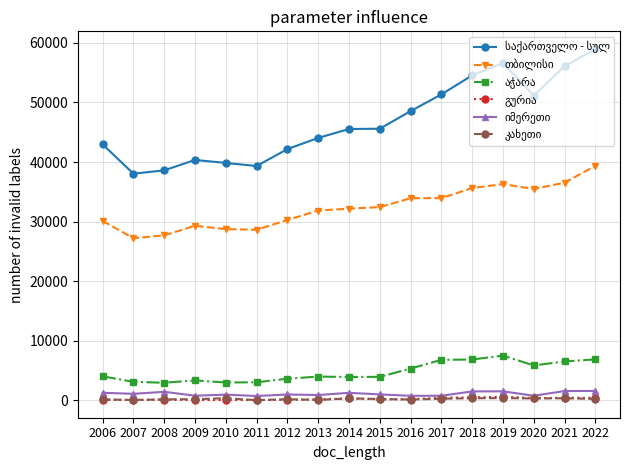

Which label corresponds to the largest value in the chart?

2022